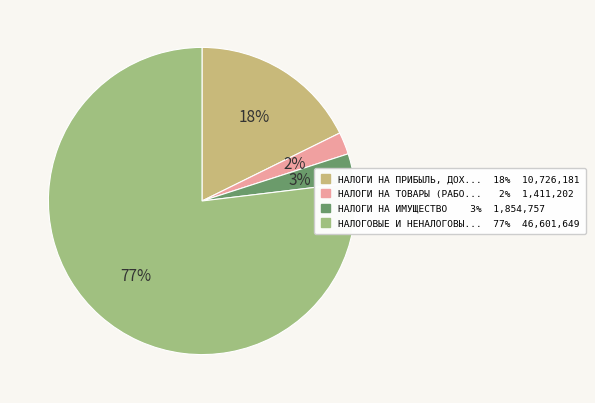

To the nearest percent, what portion does НАЛОГИ НА ТОВАРЫ (РАБО... 2% 1,411,202 represent?

2%